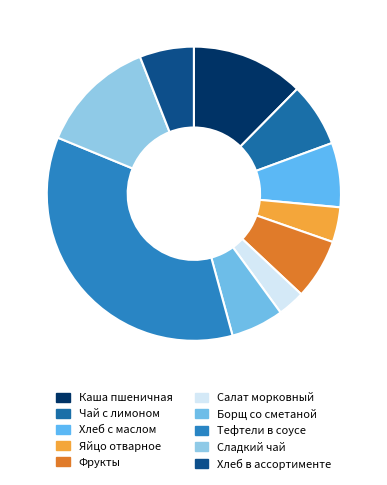

What is the change in value from Фрукты to Тефтели в соусе?

+472.0